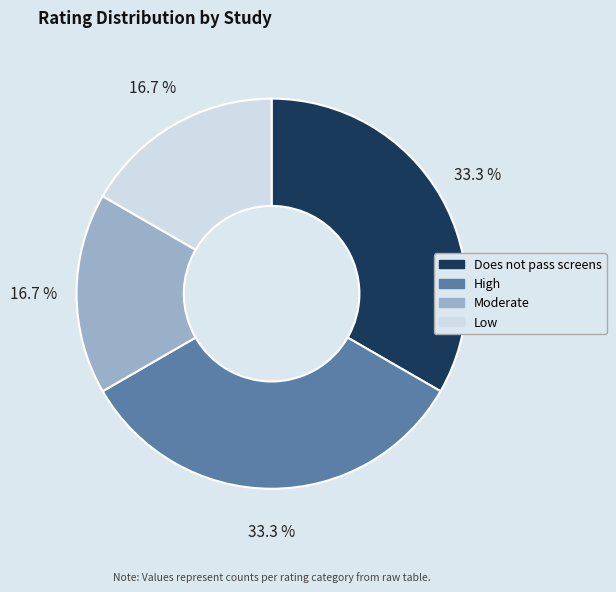

Does Moderate represent more than half of the total?

No